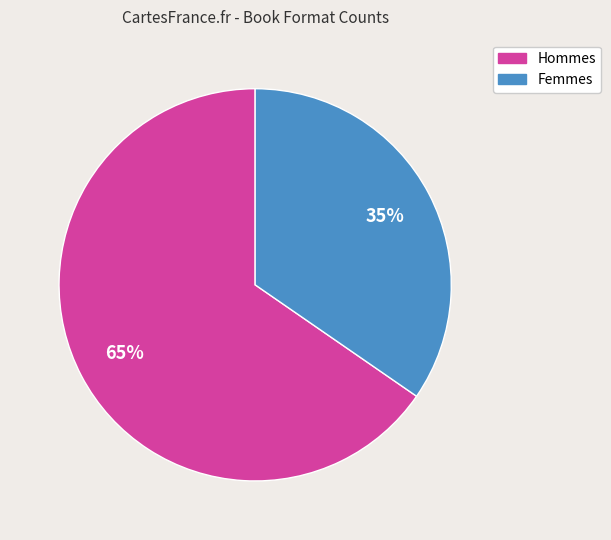

Combined, do Femmes and Hommes account for over 50%?

Yes